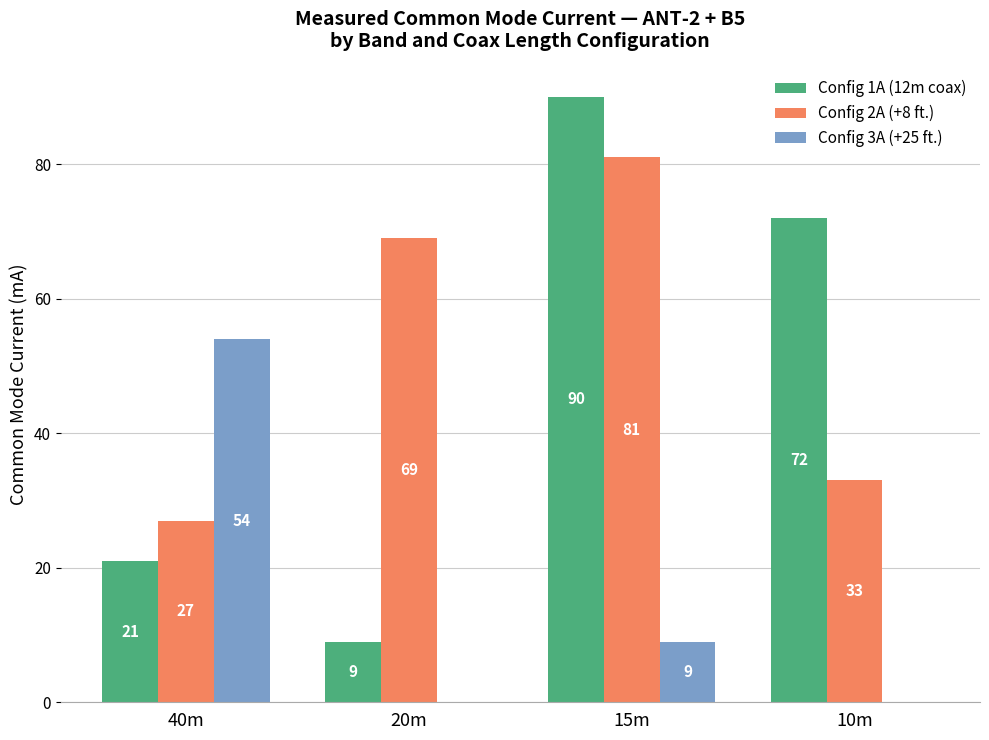

The Config 1A (12m coax) series shows 21 at 40m. True or false?

True